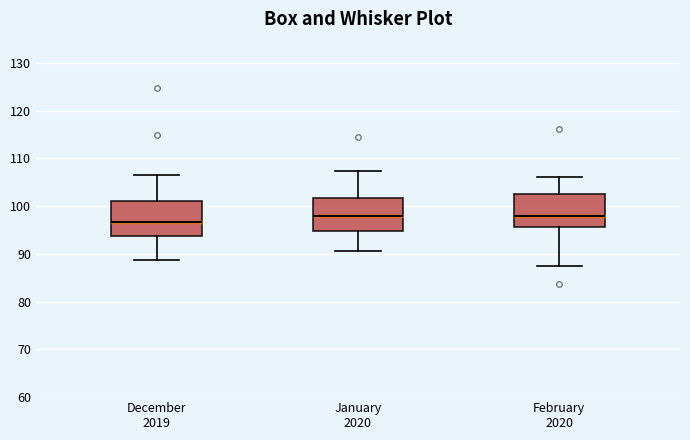

Which box's median line is the lowest?

December 2019